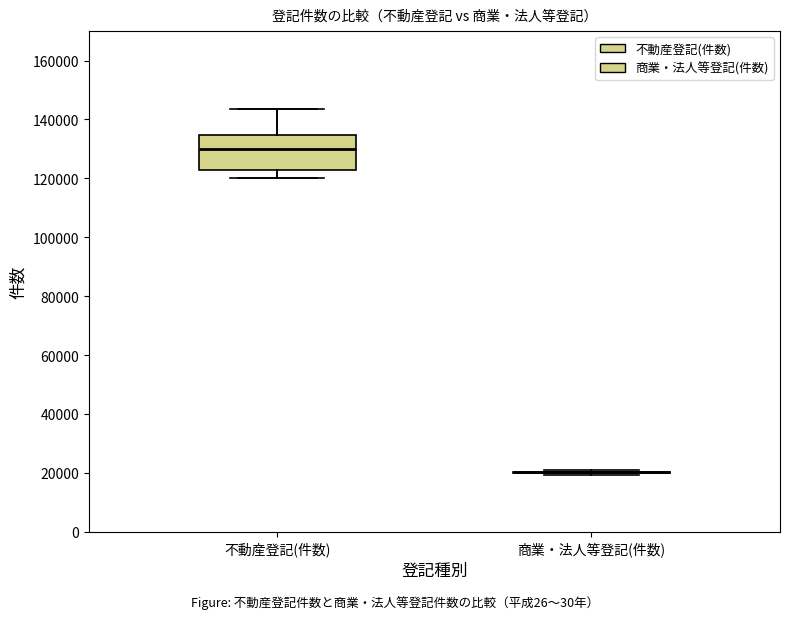

Reading left to right, read every box against the y-axis: the position of its median line, the range the box covers, and the ends of its whiskers. The values are not printed on the chart, so give them approximately, as read against the axis.

不動産登記(件数): median 130000, box 122000 to 134000, whiskers 120000 to 144000
商業・法人等登記(件数): box collapsed to a line at 20000, whiskers 20000 to 20000